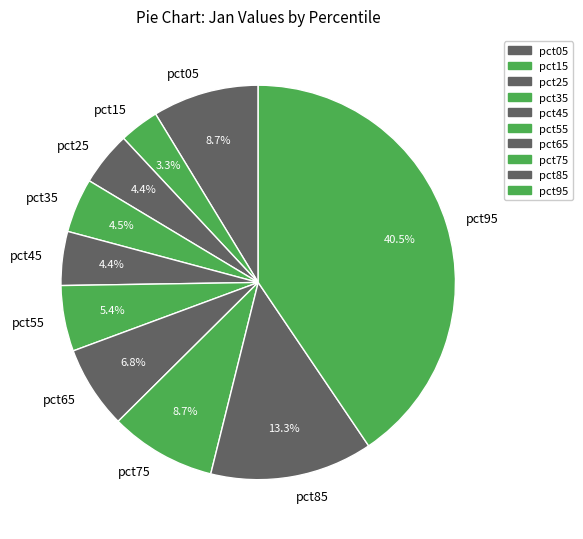

To the nearest percent, what is the difference between the largest and smallest slice percentages?

37%